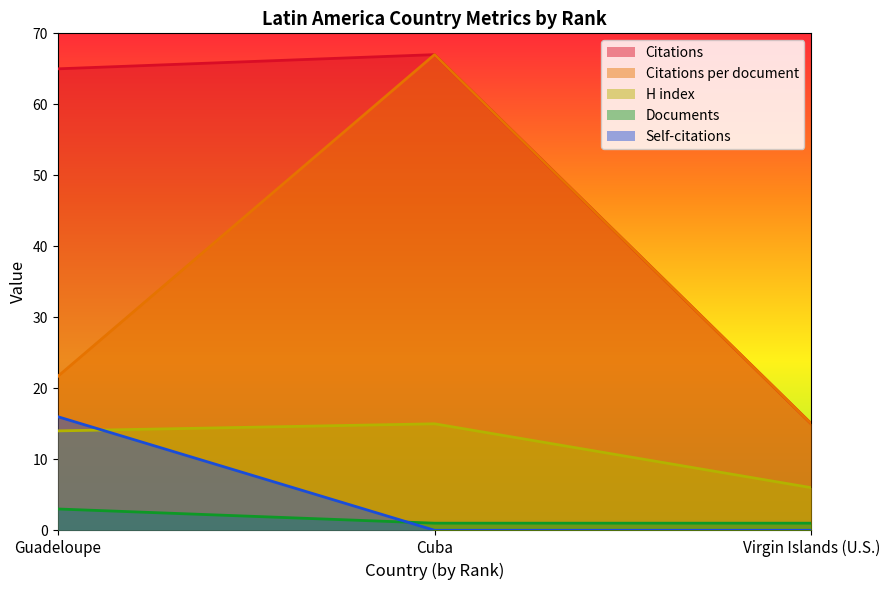

What value does the H index series have at Virgin Islands (U.S.)?

6.0